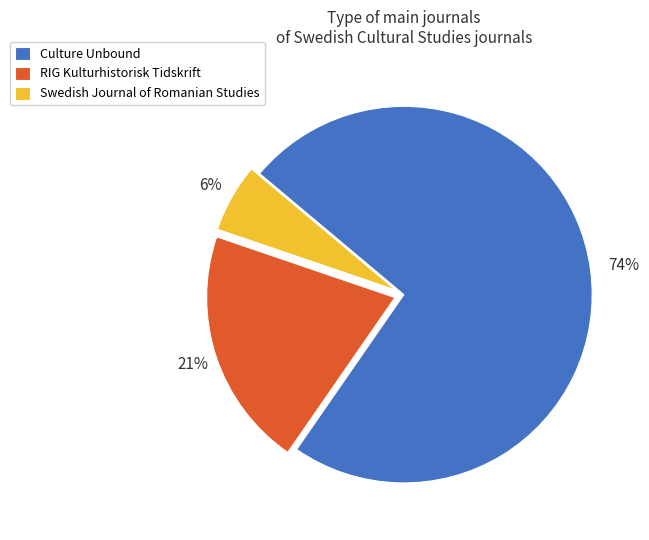

To the nearest percent, what is the average slice percentage?

33%